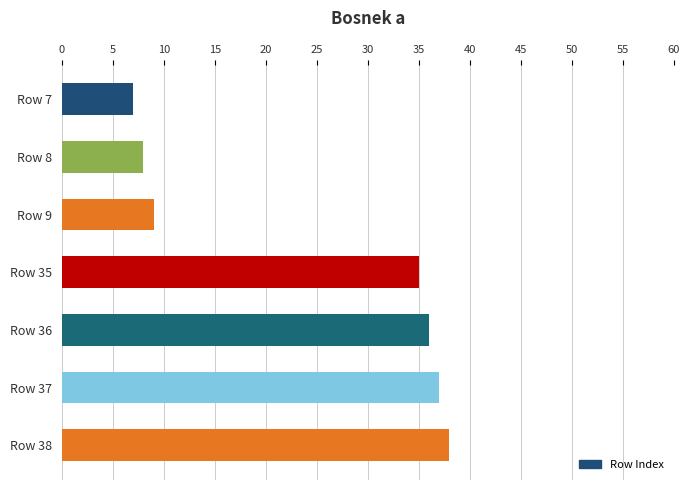

Reading top to bottom, transcribe all the data shown in this chart.

7	8	9	35	36	37	38